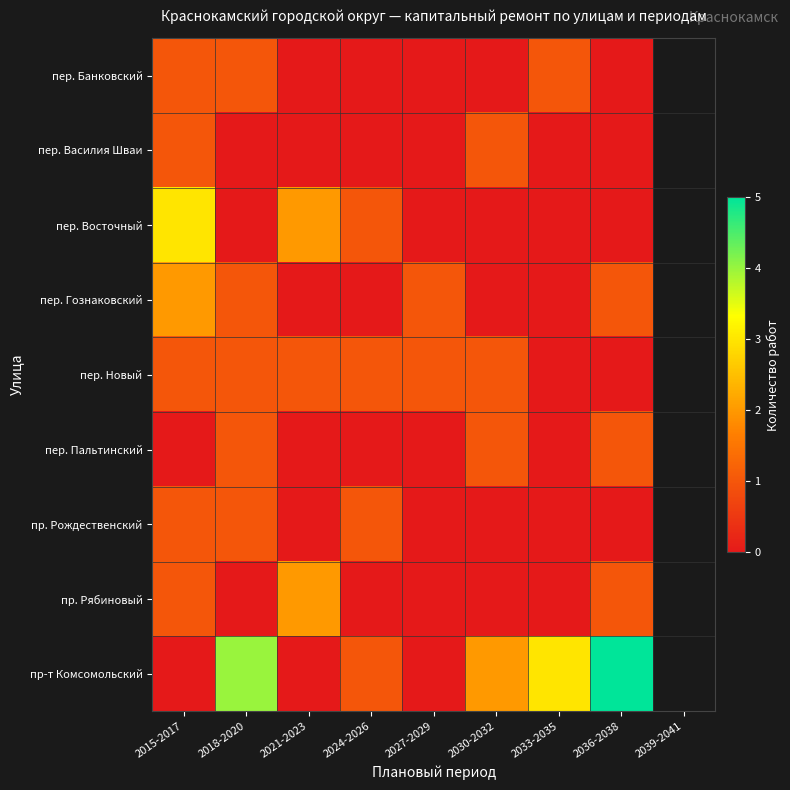

List the series in order of their peak value, highest first.

пр-т Комсомольский, пер. Восточный, пер. Гознаковский, пр. Рябиновый, пер. Банковский, пер. Василия Шваи, пер. Новый, пер. Пальтинский, пр. Рождественский